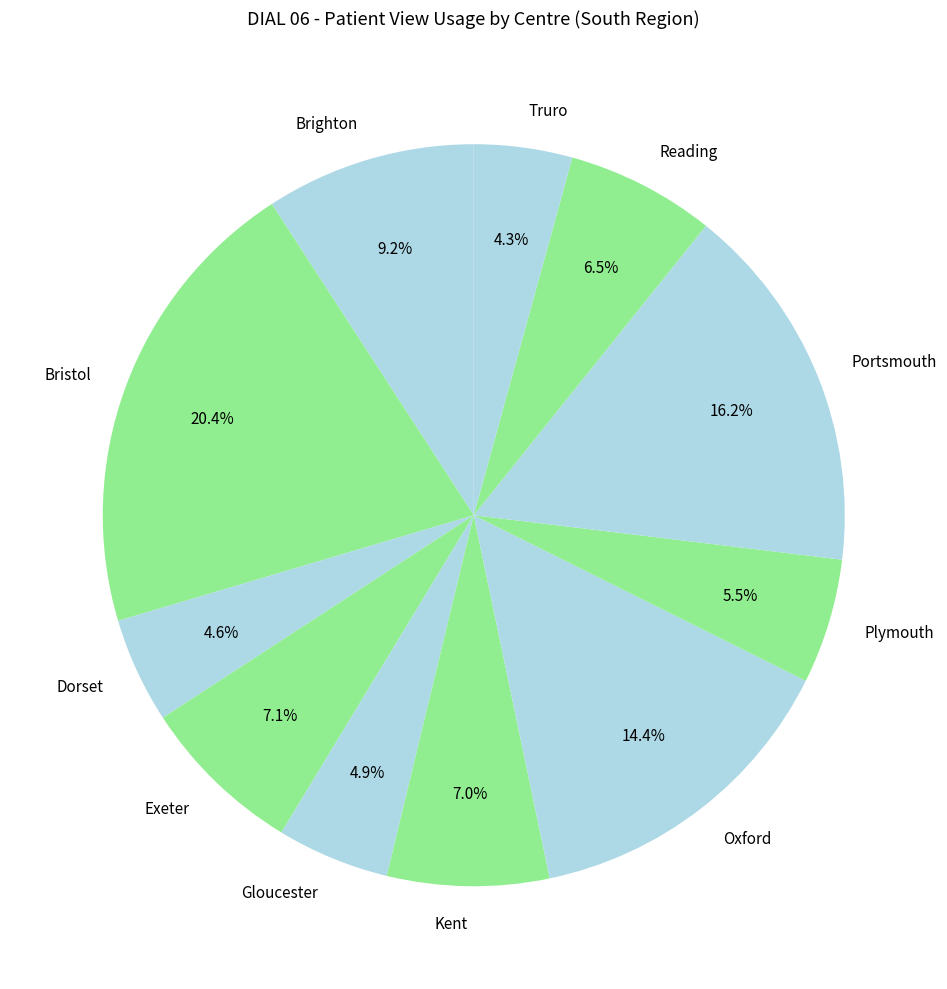

Approximately how many times larger is the value at Truro compared to Brighton?

0.5